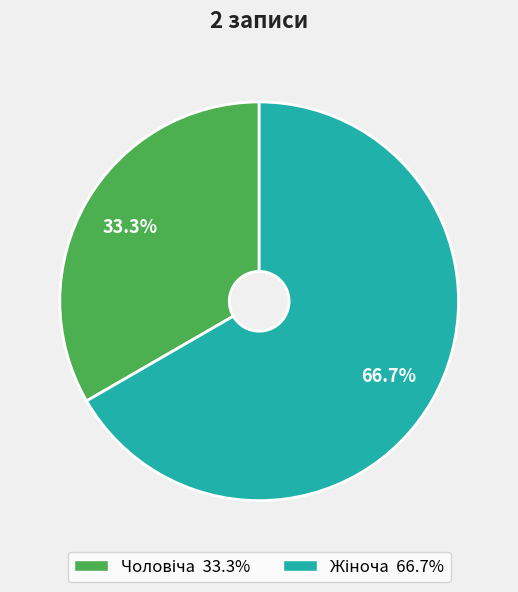

Does any single category account for the majority?

Yes